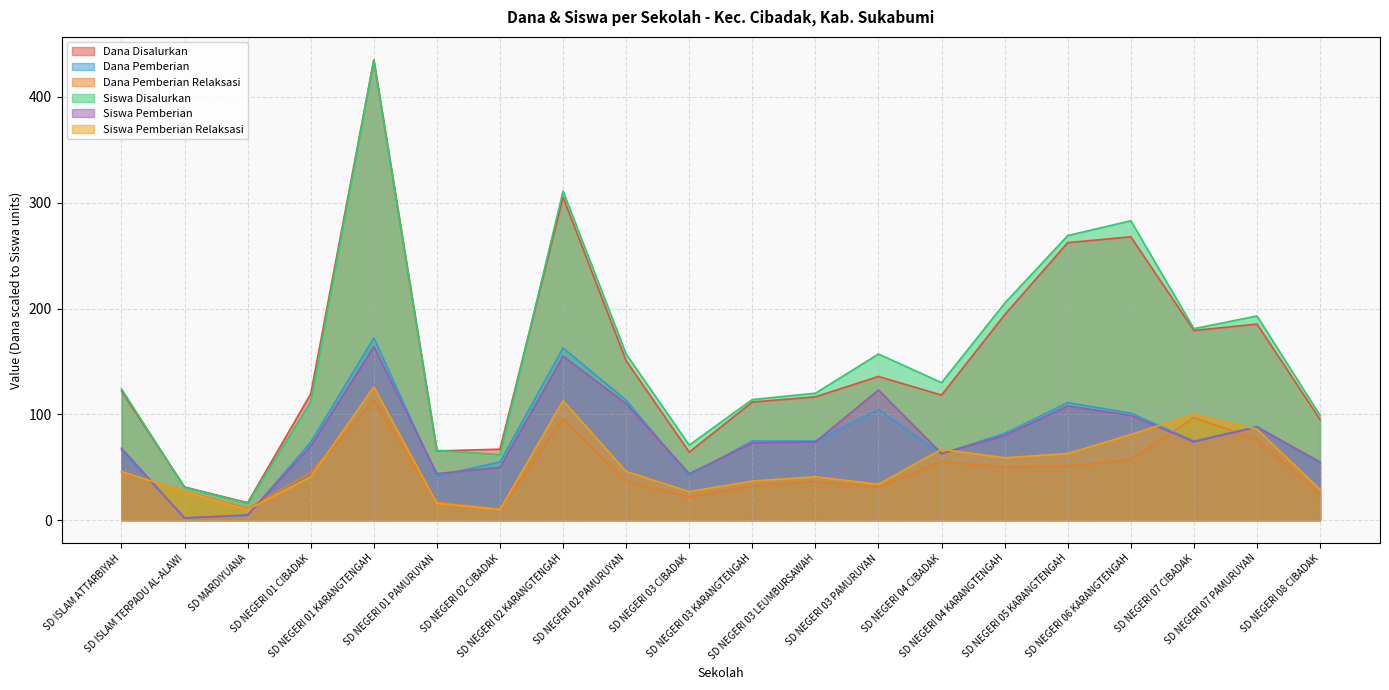

Where is the first local minimum for Dana Pemberian Relaksasi?

SD MARDIYUANA